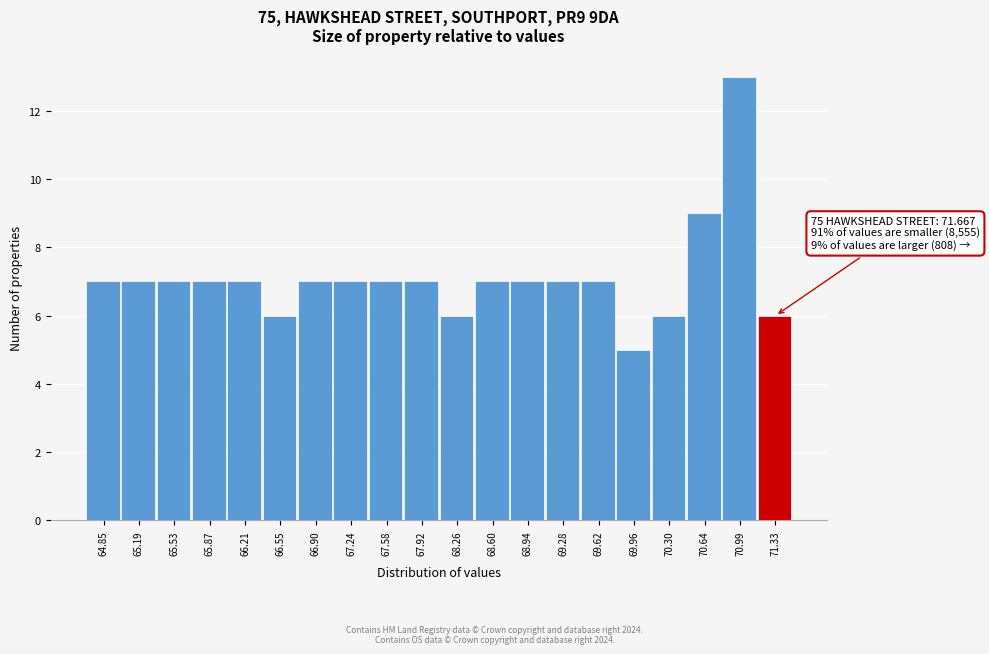

Reading right to left, extract all data points from this chart.

6	13	9	6	5	7	7	7	7	6	7	7	7	7	6	7	7	7	7	7